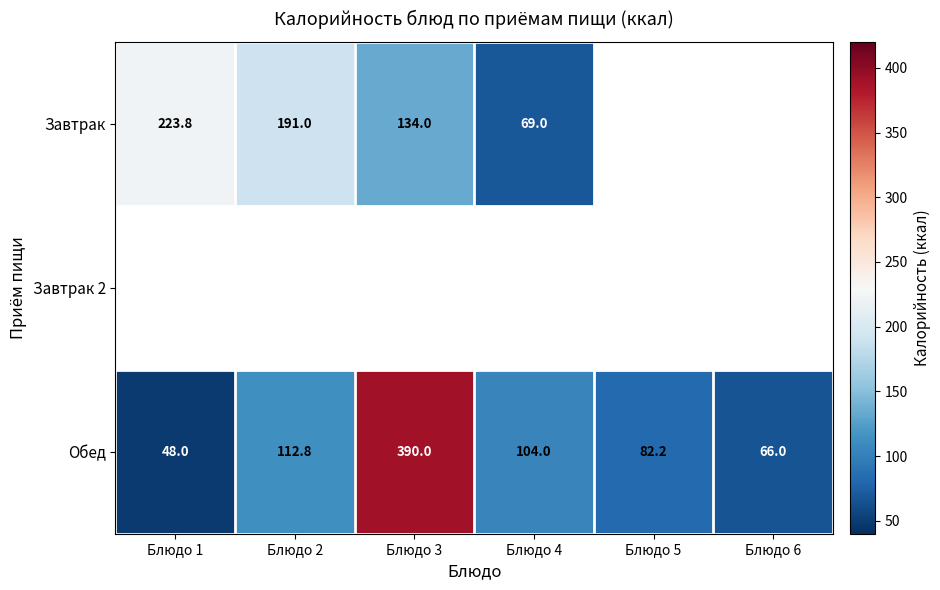

True or false: Завтрак has a value of 229.2 at Блюдо 3.

False